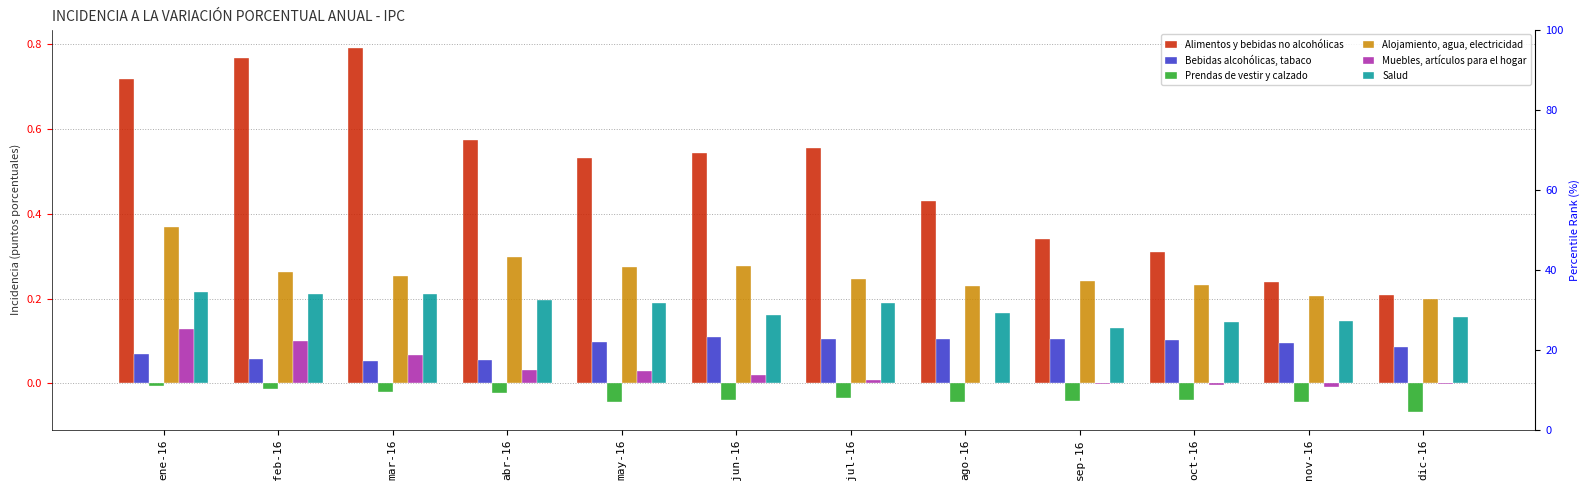

Reading right to left, transcribe all the data shown in this chart.

Alimentos y bebidas no alcohólicas: dic-16=0.2	nov-16=0.2	oct-16=0.3	sep-16=0.3	ago-16=0.4	jul-16=0.6	jun-16=0.5	may-16=0.5	abr-16=0.6	mar-16=0.8	feb-16=0.8	ene-16=0.7
Bebidas alcohólicas, tabaco: dic-16=0.1	nov-16=0.1	oct-16=0.1	sep-16=0.1	ago-16=0.1	jul-16=0.1	jun-16=0.1	may-16=0.1	abr-16=0.1	mar-16=0.1	feb-16=0.1	ene-16=0.1
Prendas de vestir y calzado: dic-16=-0.1	nov-16=-0.0	oct-16=-0.0	sep-16=-0.0	ago-16=-0.0	jul-16=-0.0	jun-16=-0.0	may-16=-0.0	abr-16=-0.0	mar-16=-0.0	feb-16=-0.0	ene-16=-0.0
Alojamiento, agua, electricidad: dic-16=0.2	nov-16=0.2	oct-16=0.2	sep-16=0.2	ago-16=0.2	jul-16=0.2	jun-16=0.3	may-16=0.3	abr-16=0.3	mar-16=0.3	feb-16=0.3	ene-16=0.4
Muebles, artículos para el hogar: dic-16=-0.0	nov-16=-0.0	oct-16=-0.0	sep-16=-0.0	ago-16=-0.0	jul-16=0.0	jun-16=0.0	may-16=0.0	abr-16=0.0	mar-16=0.1	feb-16=0.1	ene-16=0.1
Salud: dic-16=0.2	nov-16=0.1	oct-16=0.1	sep-16=0.1	ago-16=0.2	jul-16=0.2	jun-16=0.2	may-16=0.2	abr-16=0.2	mar-16=0.2	feb-16=0.2	ene-16=0.2